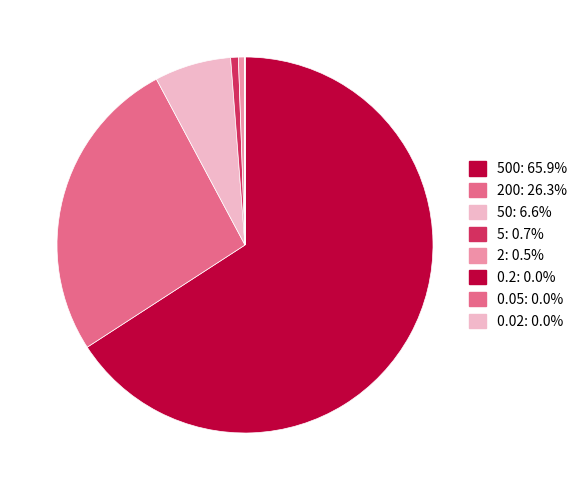

Which slice is the largest?

500